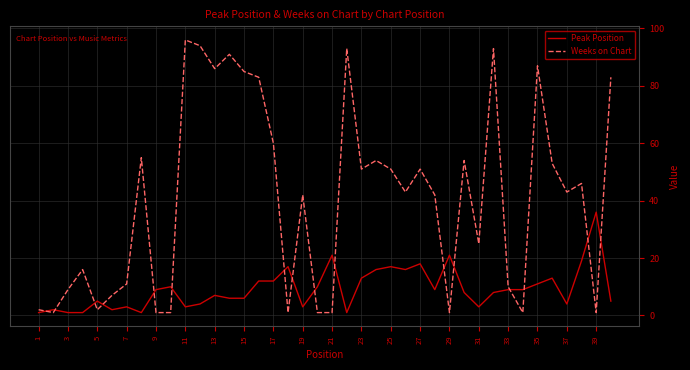

Which series has the largest range (max minus min)?

Weeks on Chart